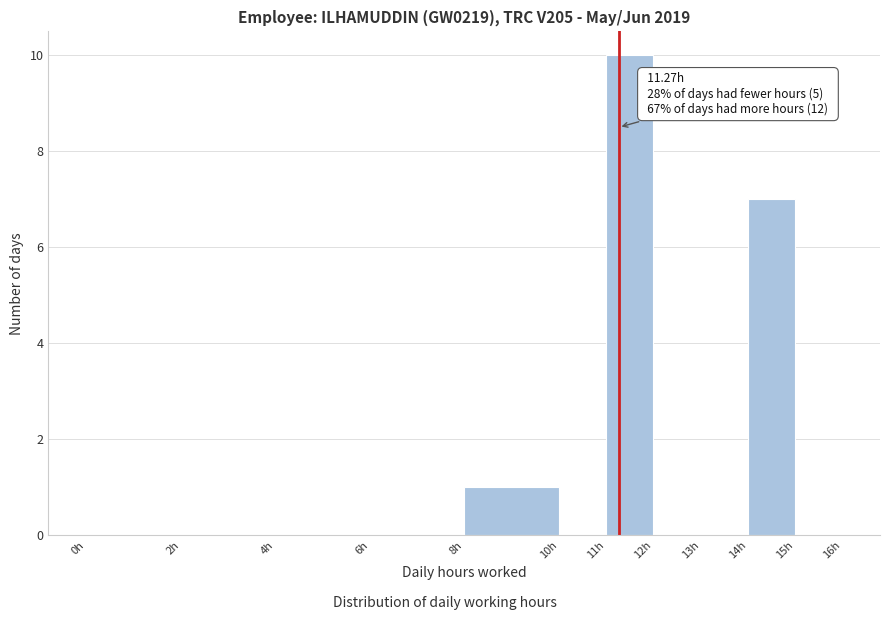

Over which range of the x-axis is the bar tallest?

11 to 12